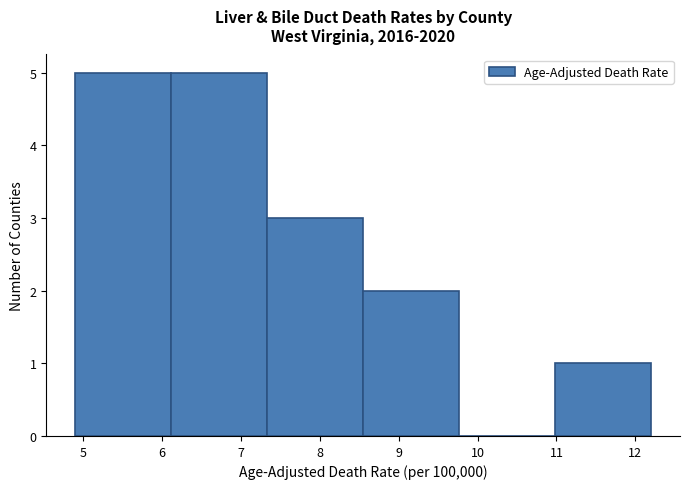

What is the height of the bar covering 8.6 to 9.8 on the x-axis? Neither the bar edges nor the heights are printed on the chart, so give them approximately, as read against the axes.

2